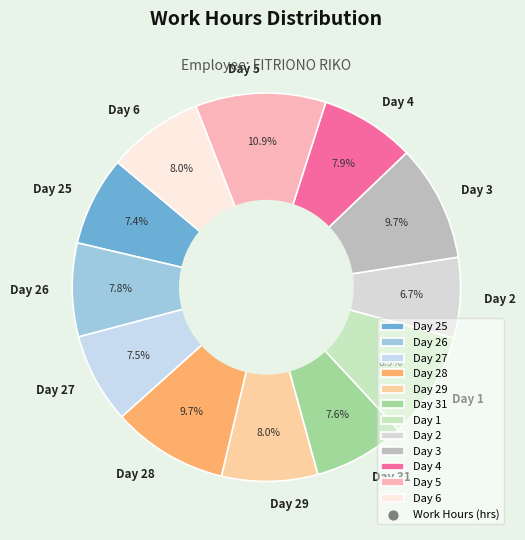

Is there any slice that represents more than half of the pie?

No